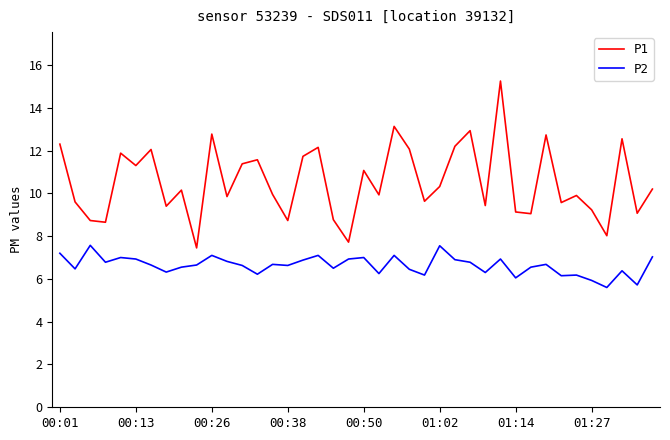

Which series has the largest range (max minus min)?

P1